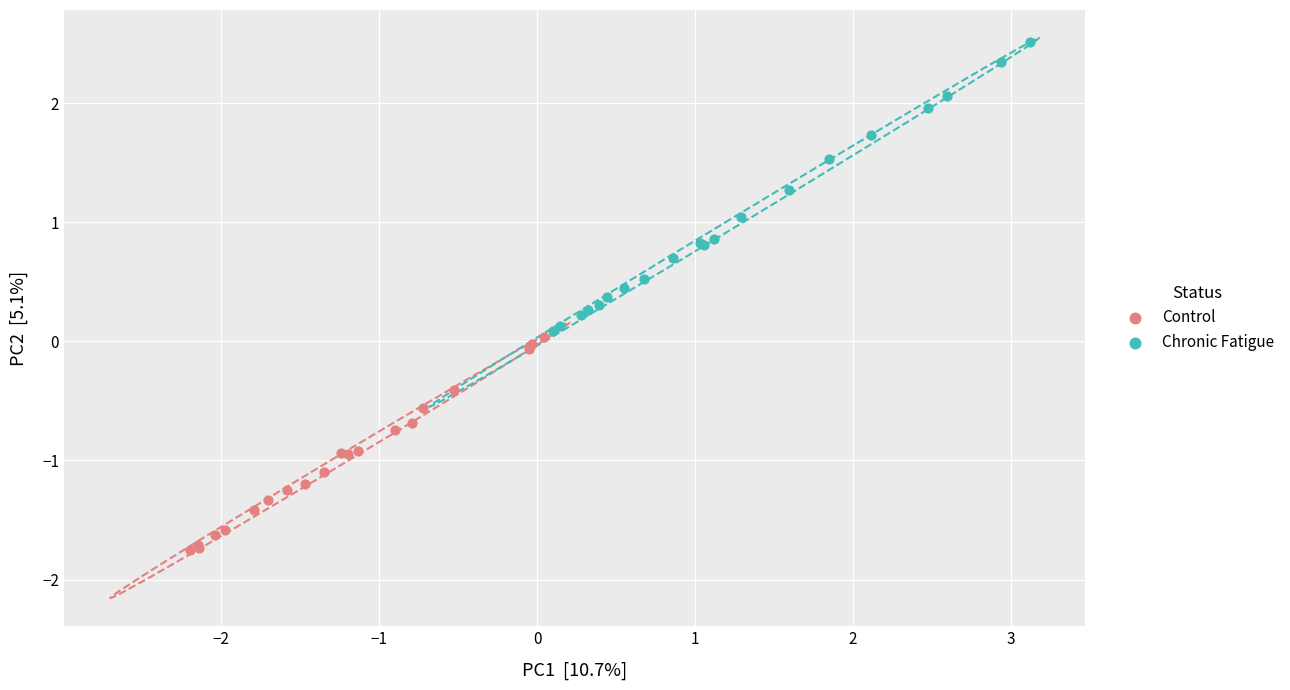

Which series contains the lowest Y value?

Control